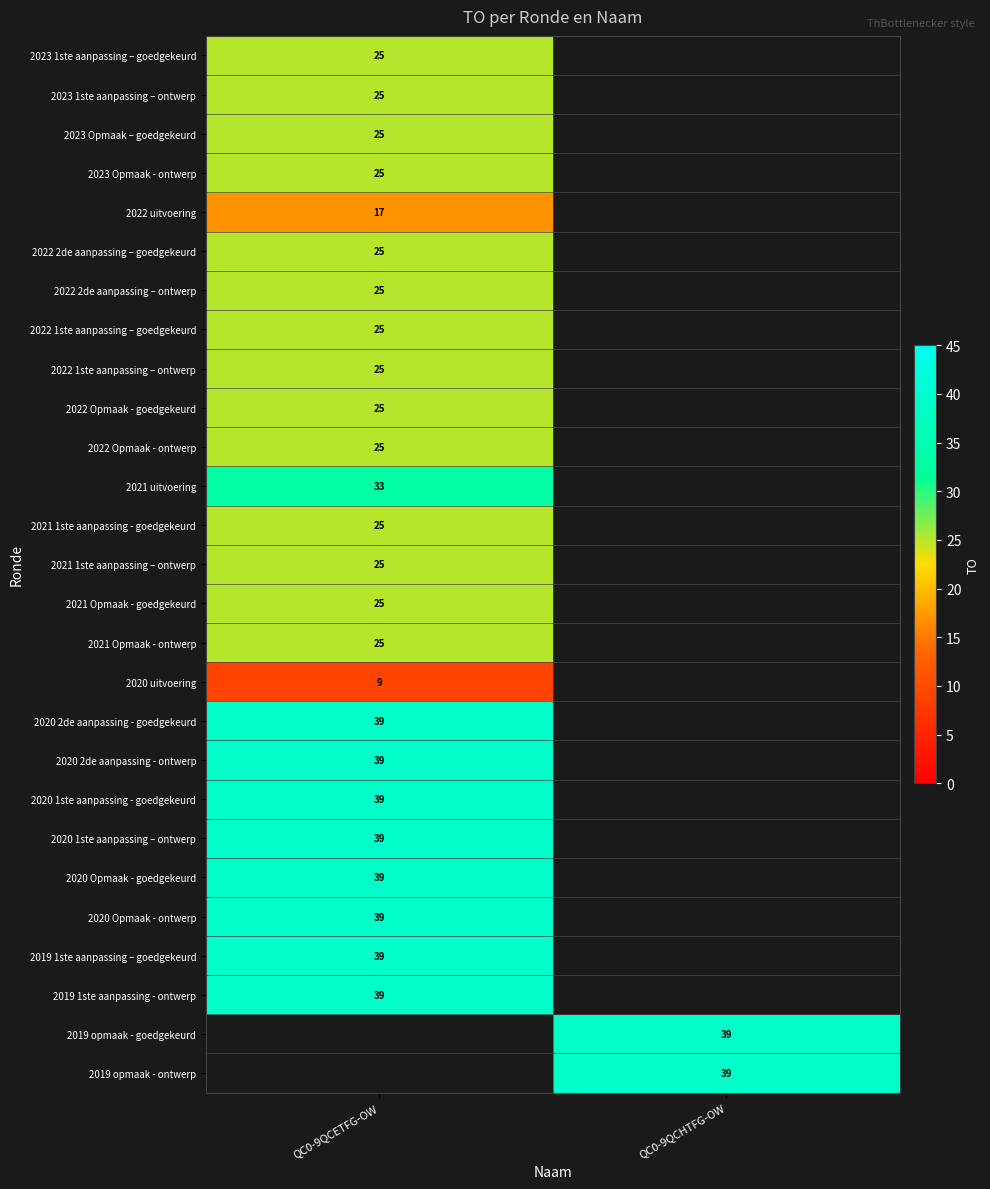

The value of 2020 2de aanpassing - goedgekeurd at QC0-9QCETFG-OW is 55. True or false?

False